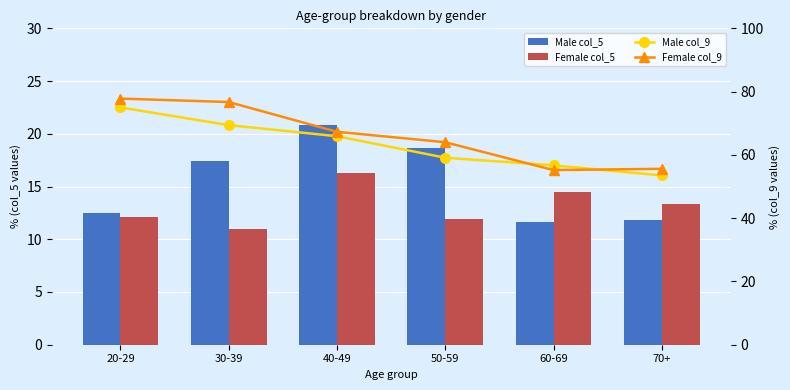

What is the greatest value displayed?

77.8